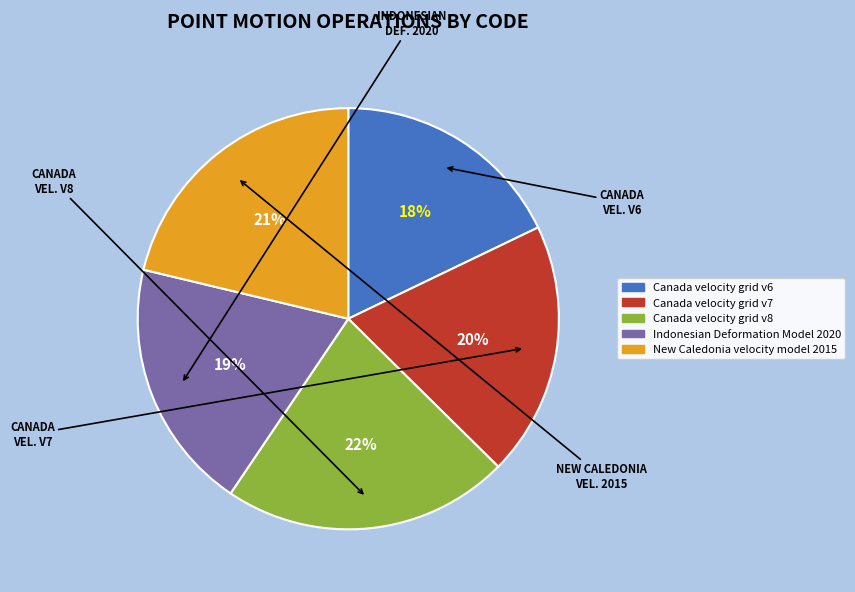

Which category has the smallest portion of the pie?

Canada velocity grid v6